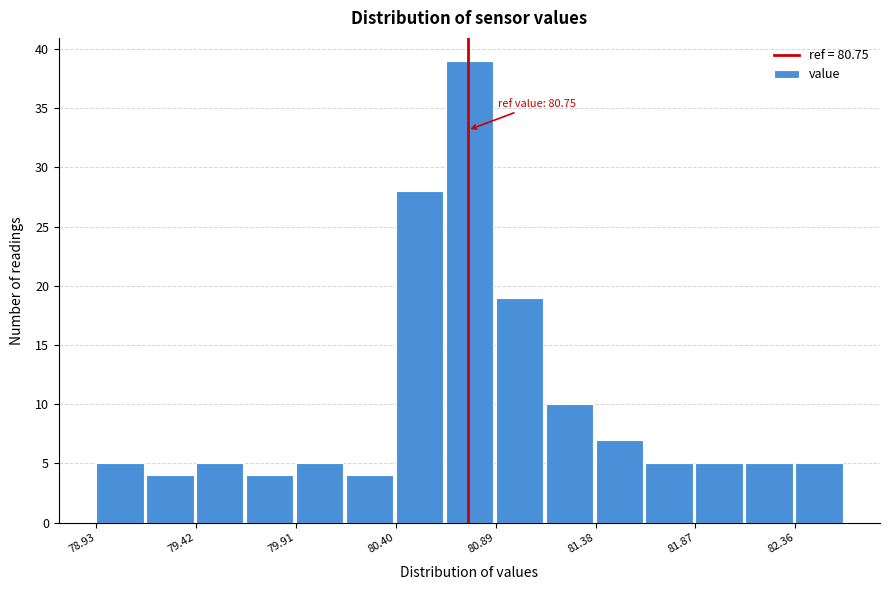

Which range on the x-axis has the tallest bar?

80.65 to 80.90